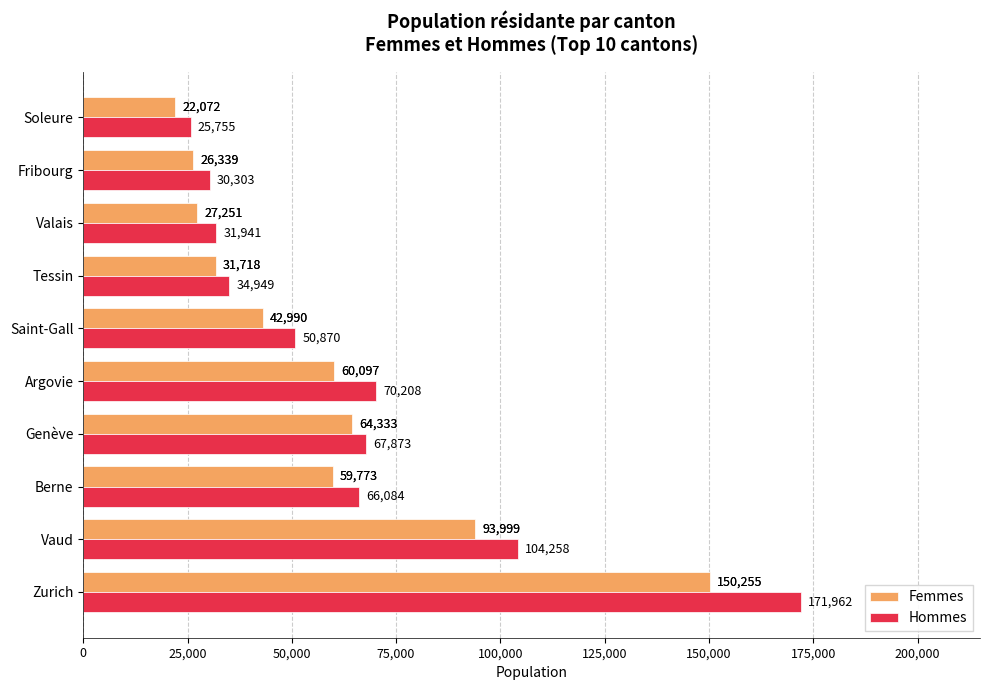

Is it true that Hommes equals 70208 at Argovie?

True